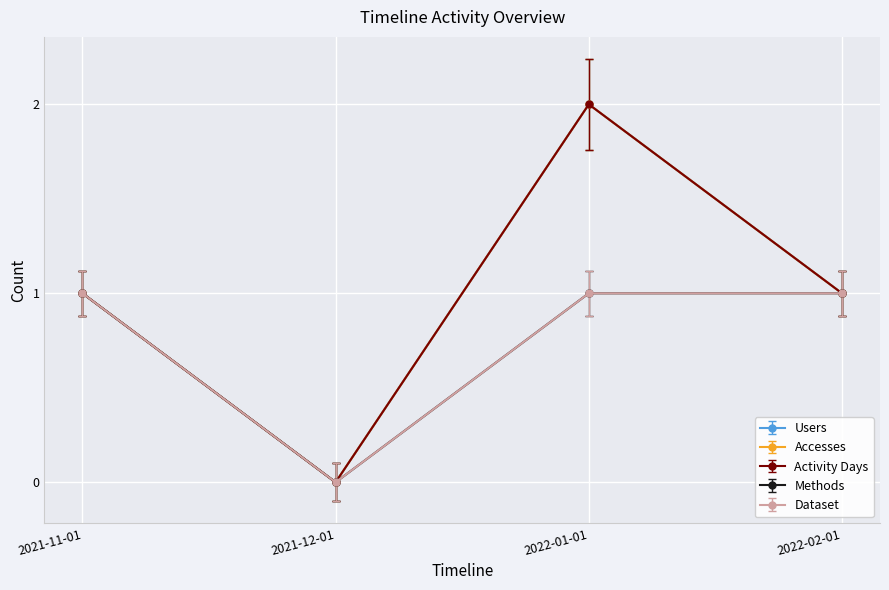

True or false: Users and Accesses cross at least once.

False